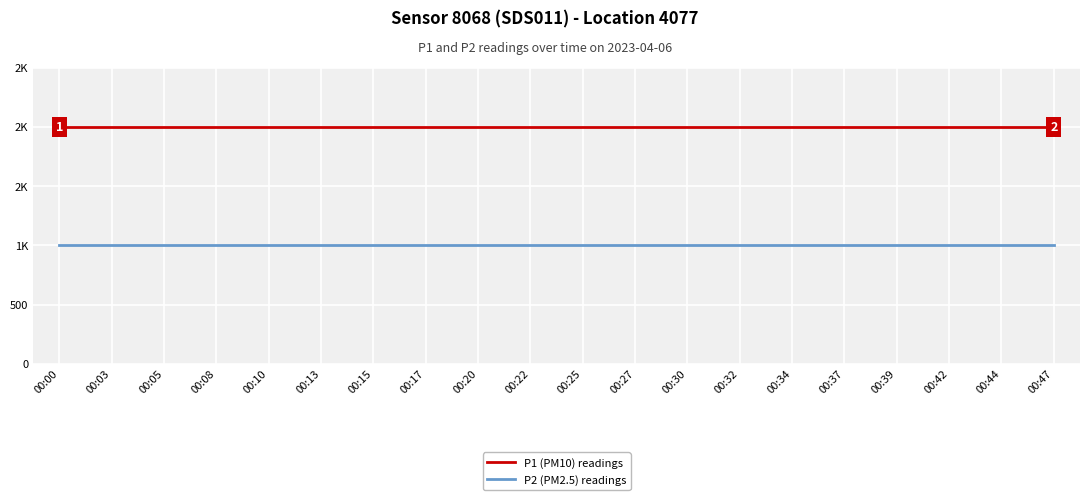

Where is P1 (PM10) readings nearest to the value 1999?

00:00